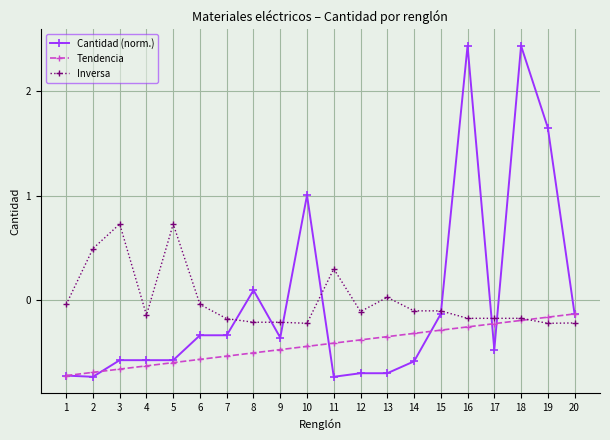

Which series changed the most between 9 and 17?

Tendencia